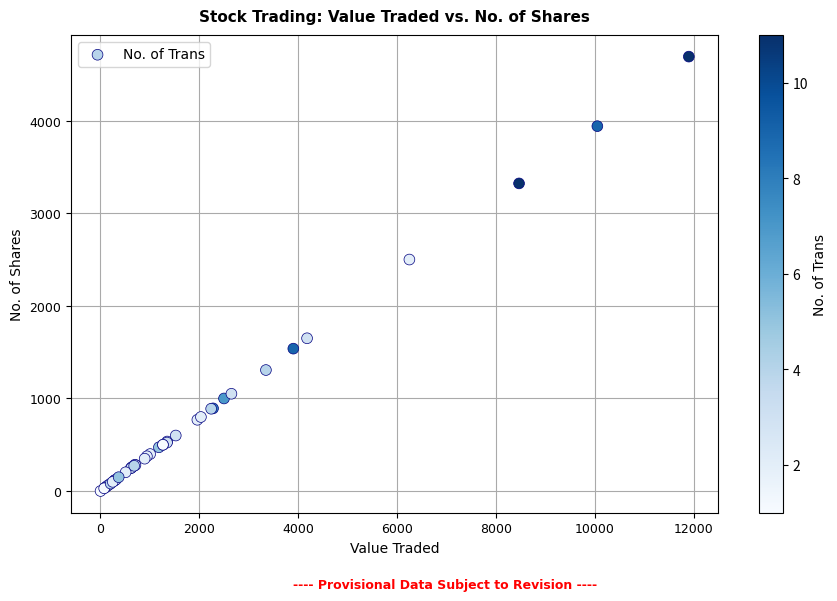

What Y value in the scatter plot is closest to 2346?

2500